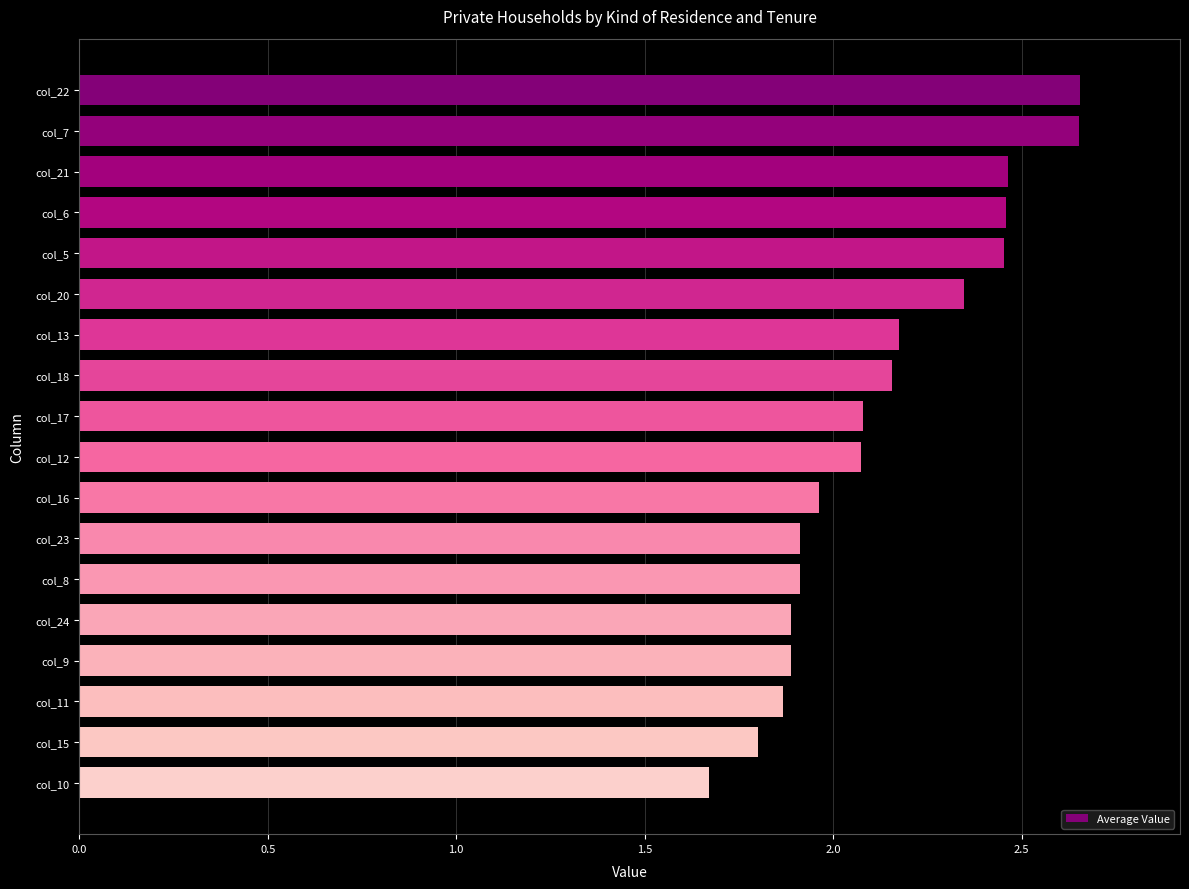

What is the difference between the maximum and second lowest values?

0.9